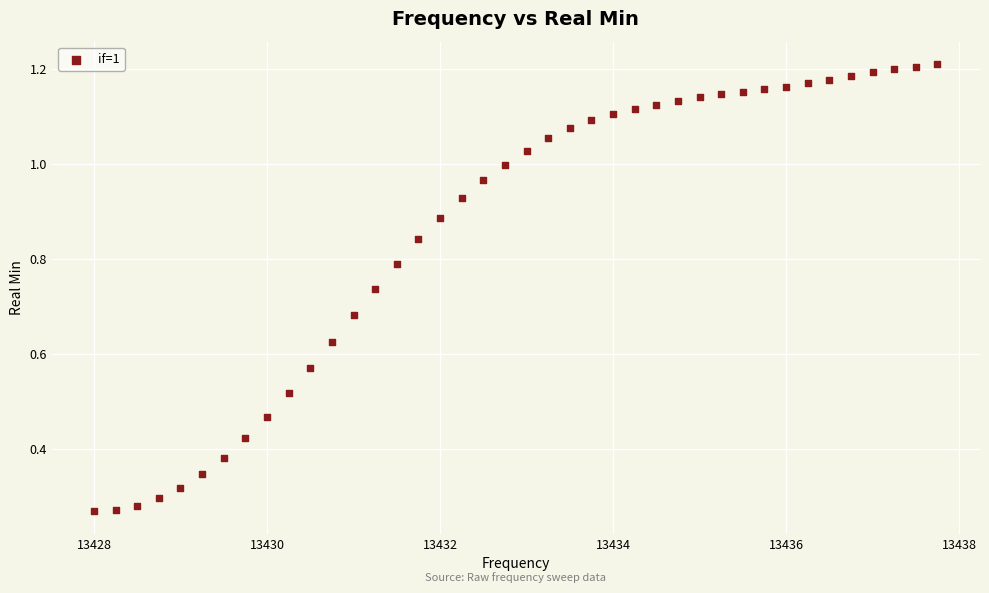

What is the range of X values (max minus min)?

9.8